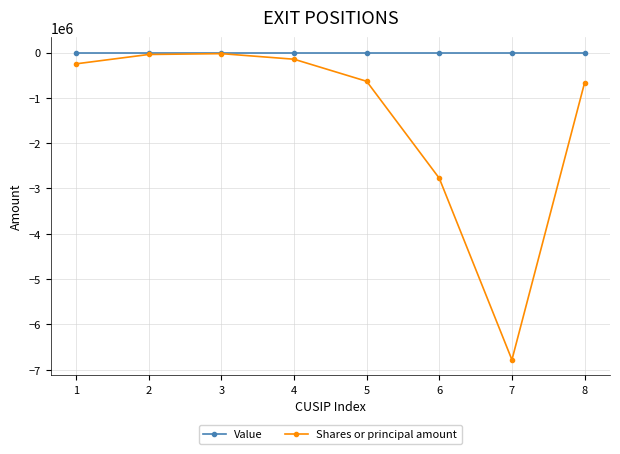

How many interior local valleys does the Shares or principal amount series have?

1